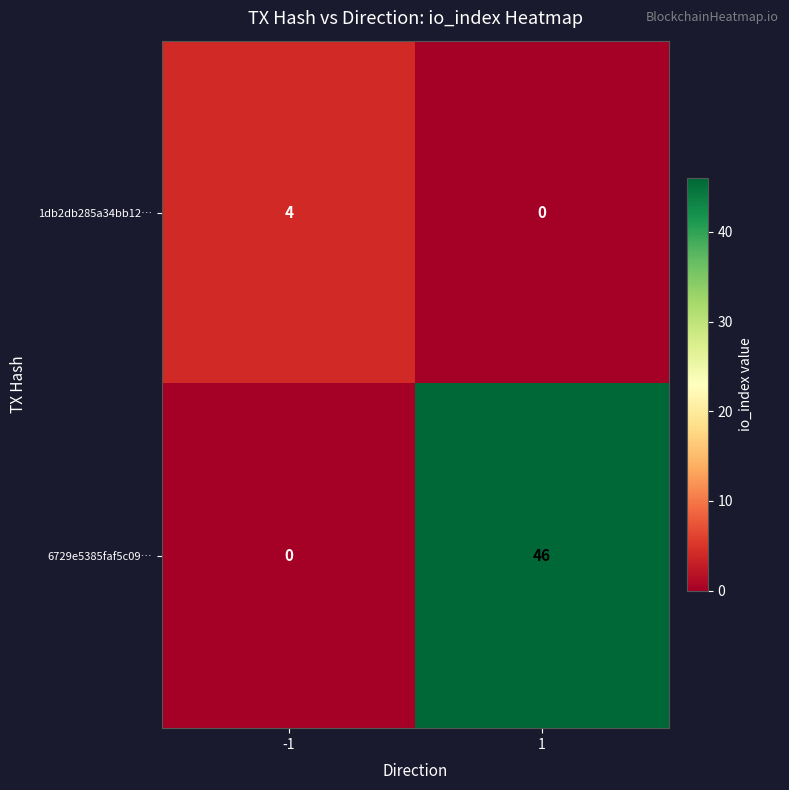

How many distinct data groups are displayed?

2